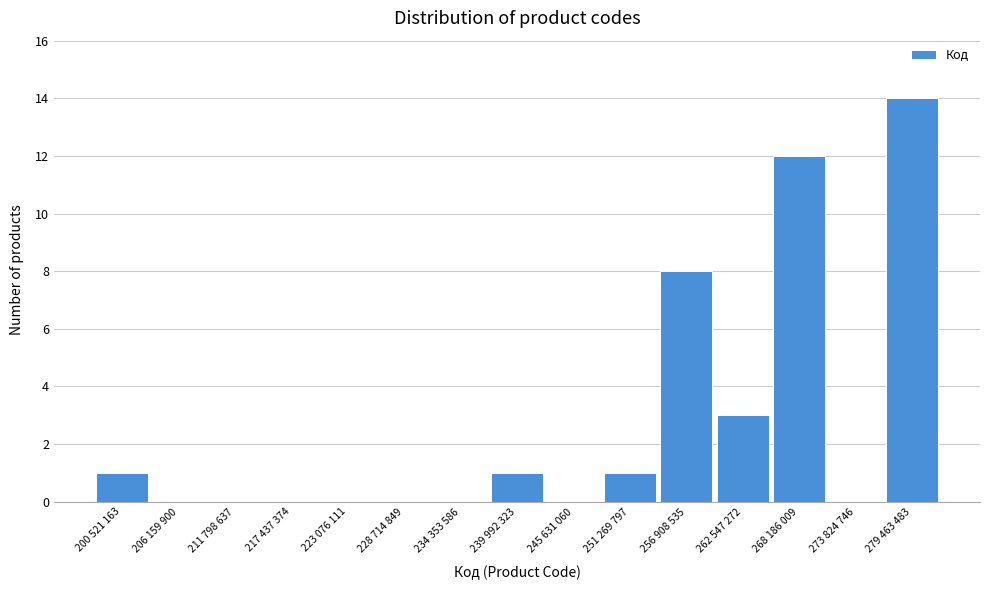

Reading left to right, what are all the values shown in this chart?

200 521 163=1	206 159 900=0	211 798 637=0	217 437 374=0	223 076 111=0	228 714 849=0	234 353 586=0	239 992 323=1	245 631 060=0	251 269 797=1	256 908 535=8	262 547 272=3	268 186 009=12	273 824 746=0	279 463 483=14